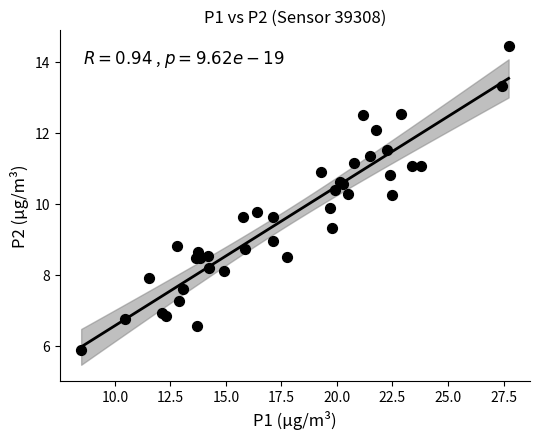

What Y value in the scatter plot is closest to 10?

9.9